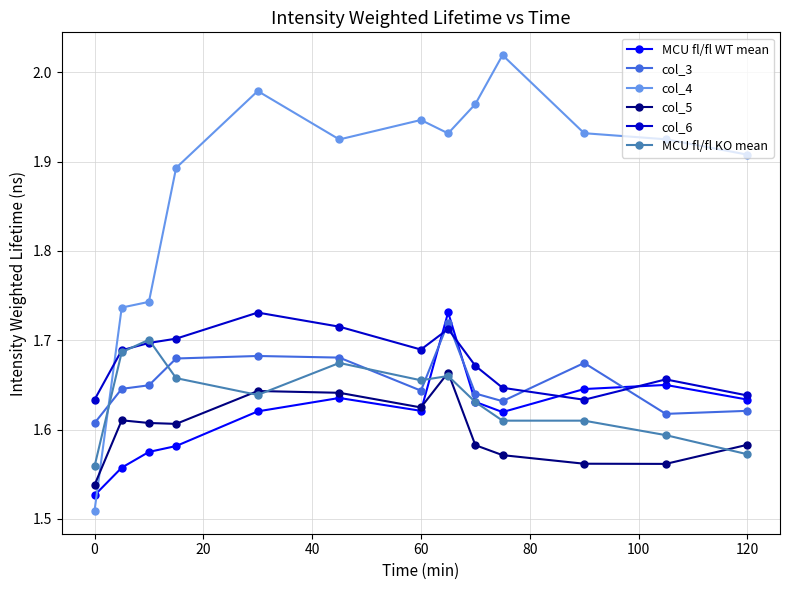

True or false: col_3 has more than 2 interior local peaks.

True